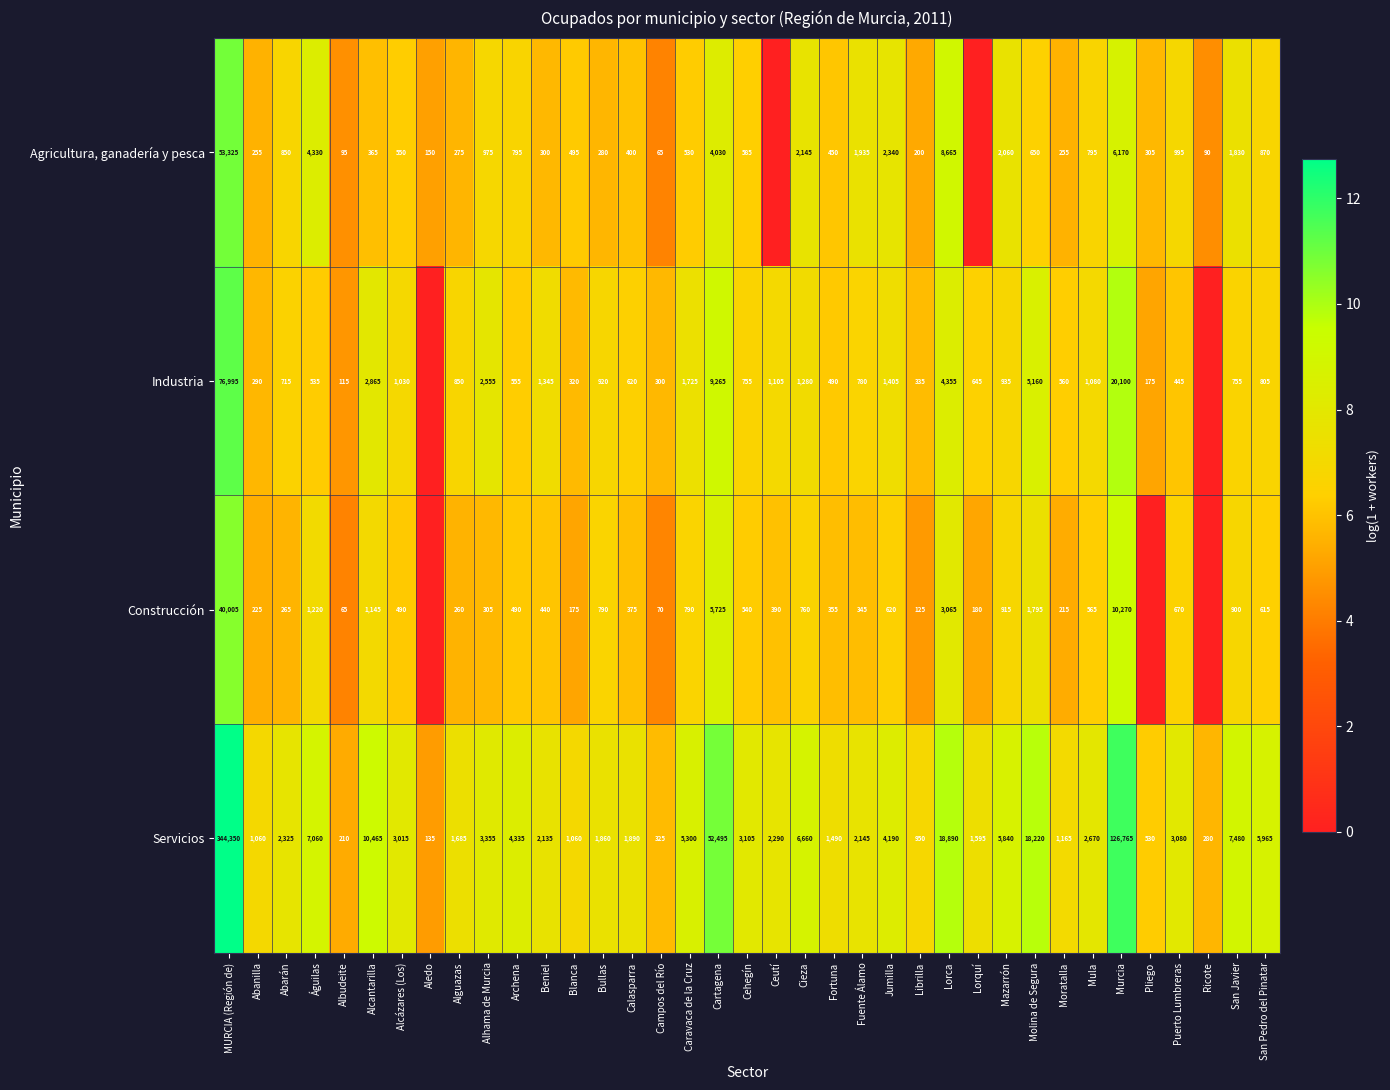

What is the total value across all series at Calasparra?

3285